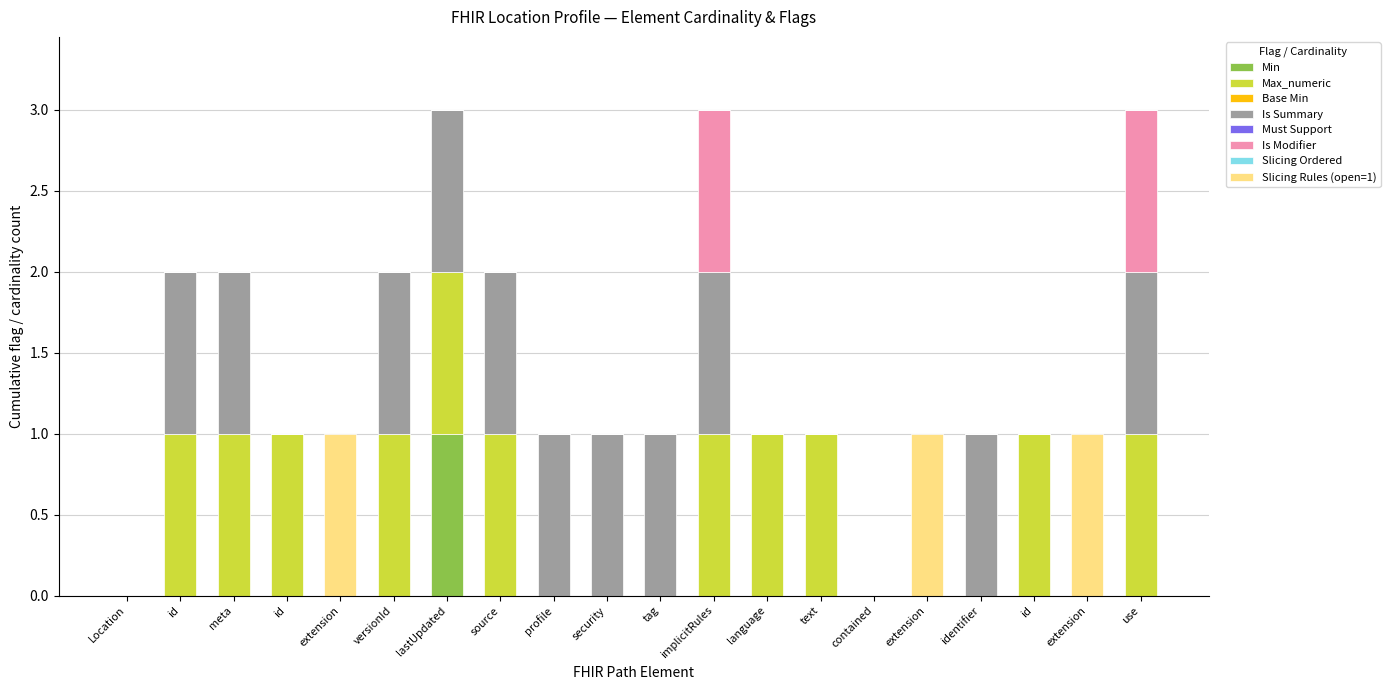

Which series has the widest spread of values?

Min